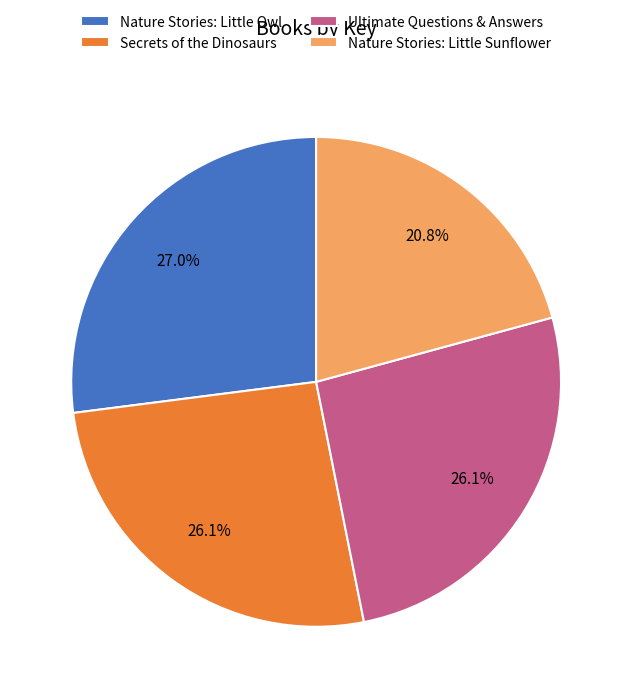

To the nearest percent, what is the difference between the largest and smallest slice percentages?

6%